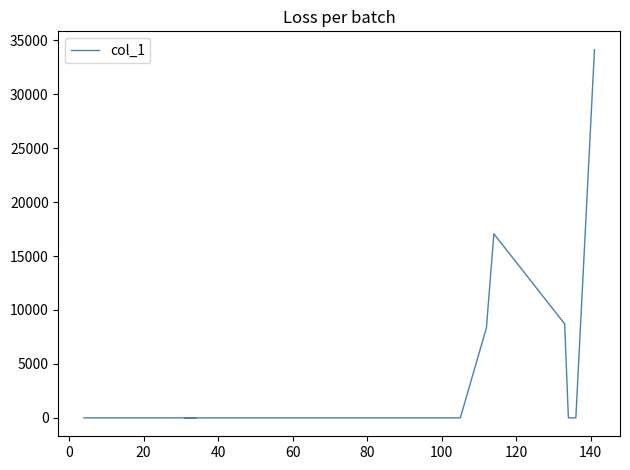

What is the value of the 14th point from the left?

17057